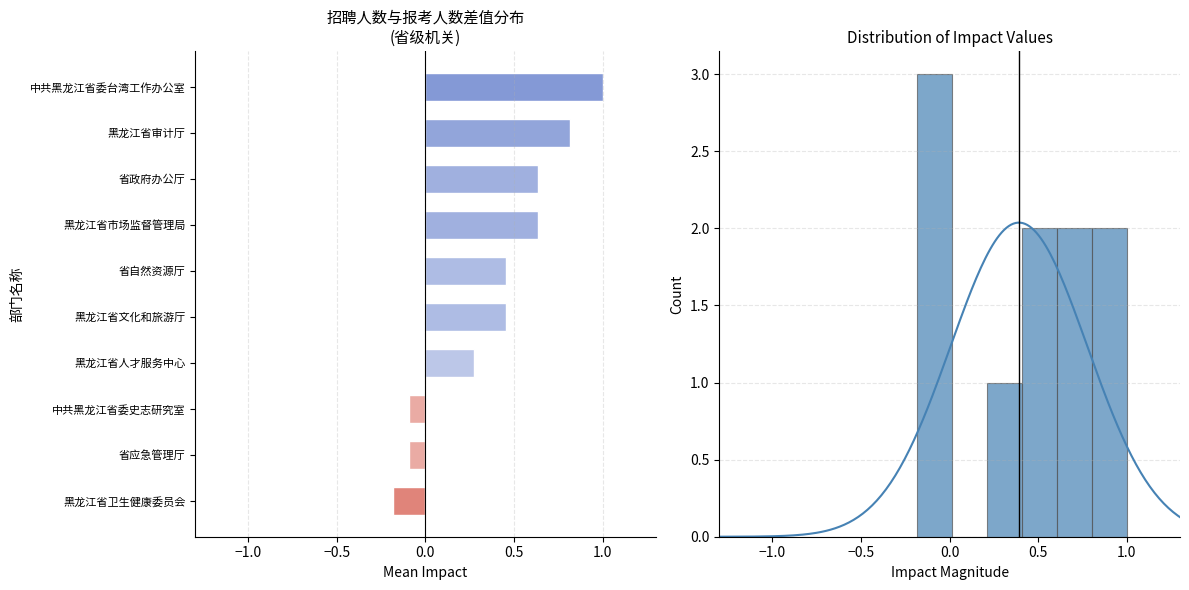

Does the chart contain any negative values?

Yes